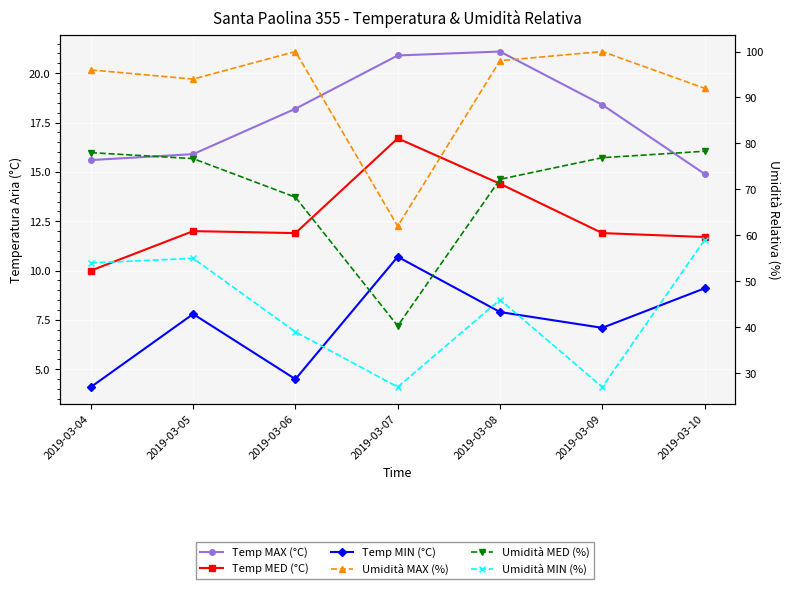

What is the value of the Umidità MIN (%) point at the 2nd from the left?

55.0